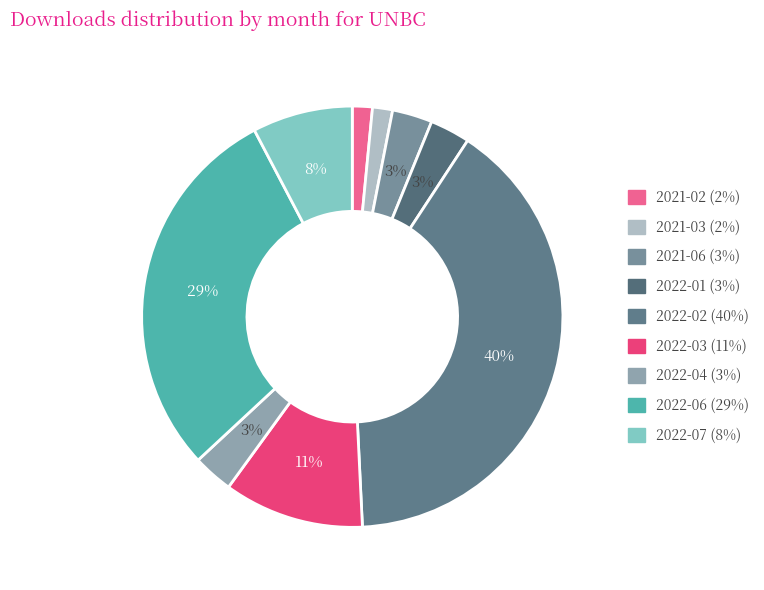

The 2022-03 slice represents 20% of the pie. True or false?

False